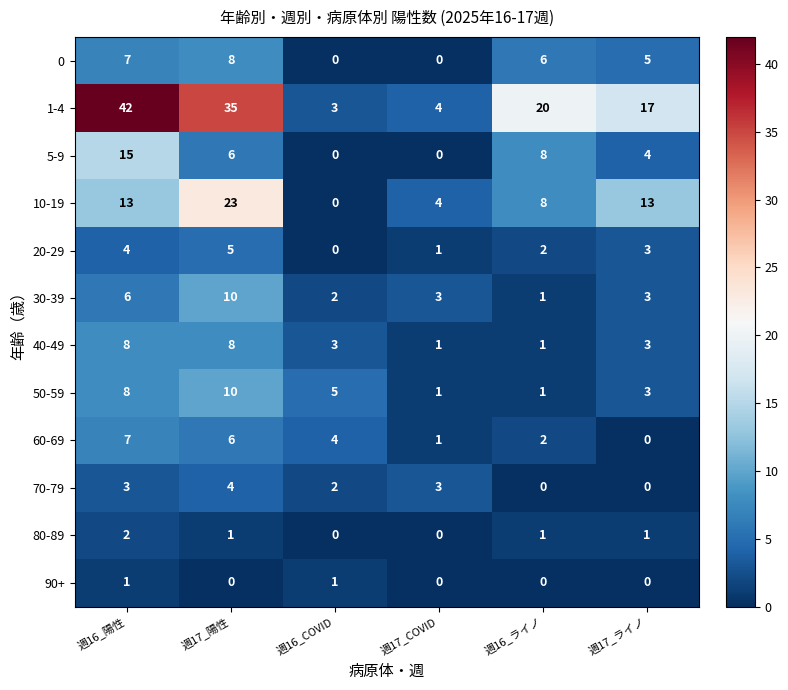

How many data points does each series have?

6